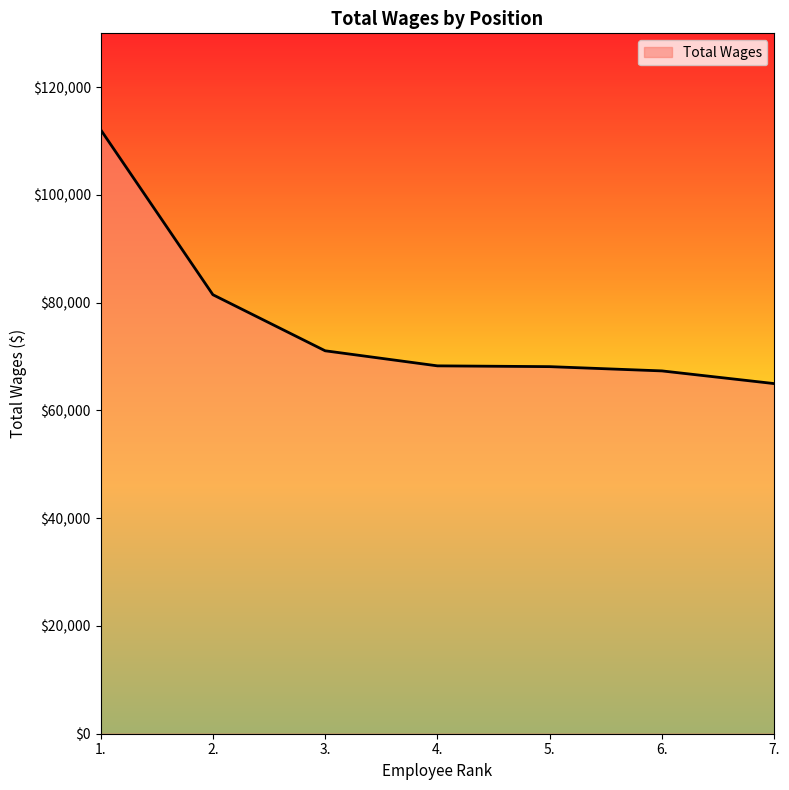

What is the ratio of the value at 2. to the value at 4.?

1.2